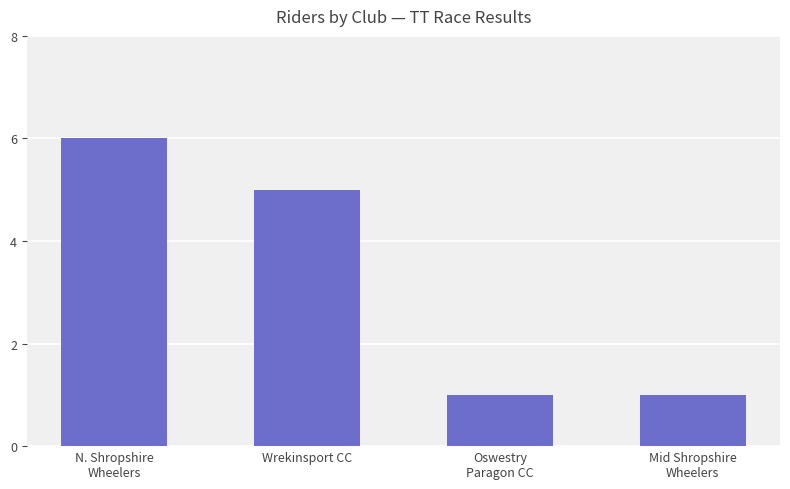

True or false: the data shows 5 at Wrekinsport CC.

True